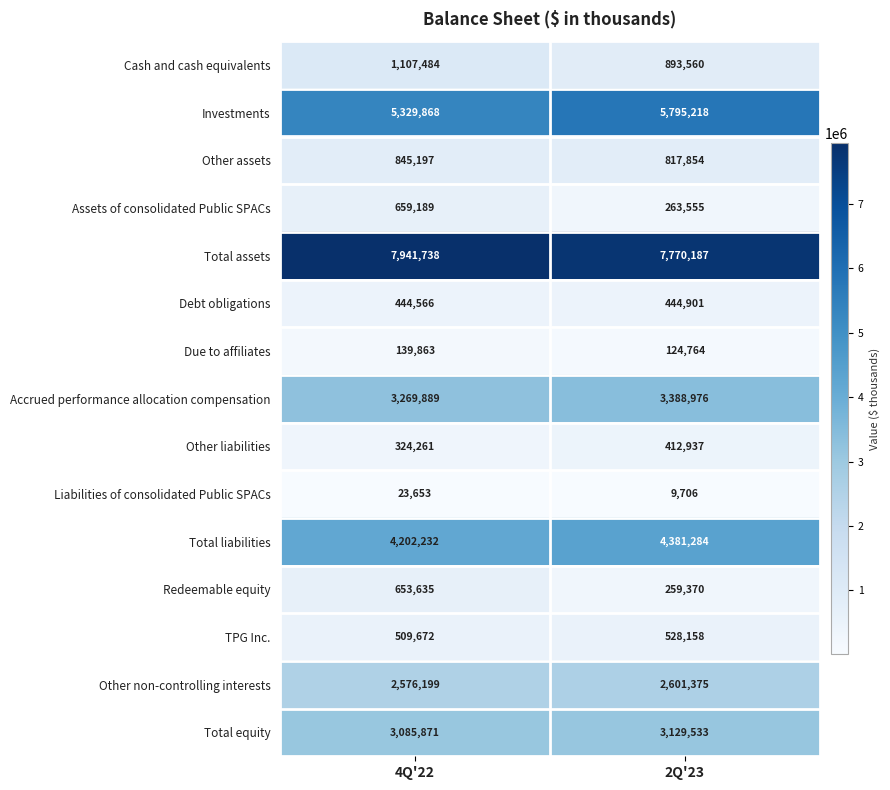

List the labels in order of Assets of consolidated Public SPACs value, smallest first.

2Q'23, 4Q'22